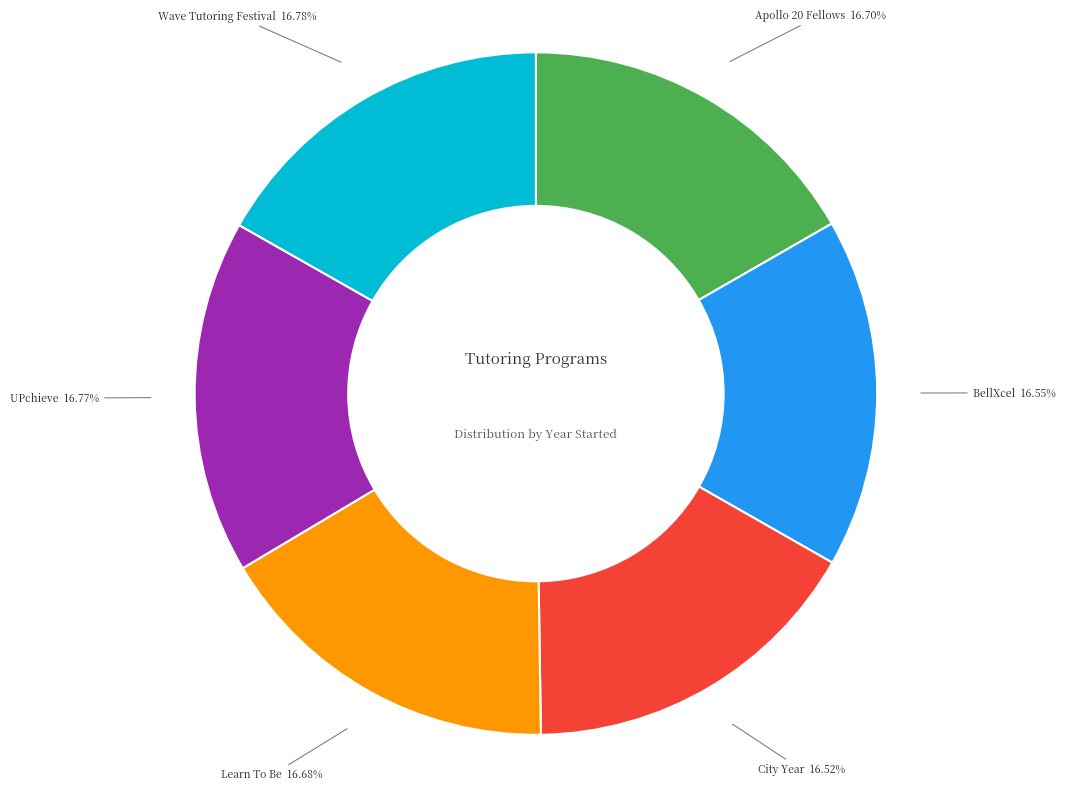

Does any single category account for the majority?

No